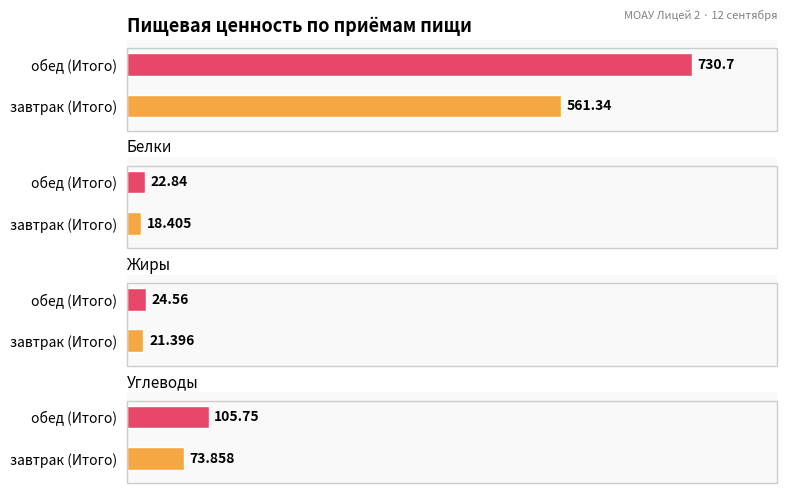

Rank the series by their maximum value, from lowest to highest.

Белки, Жиры, Углеводы, Калорийность